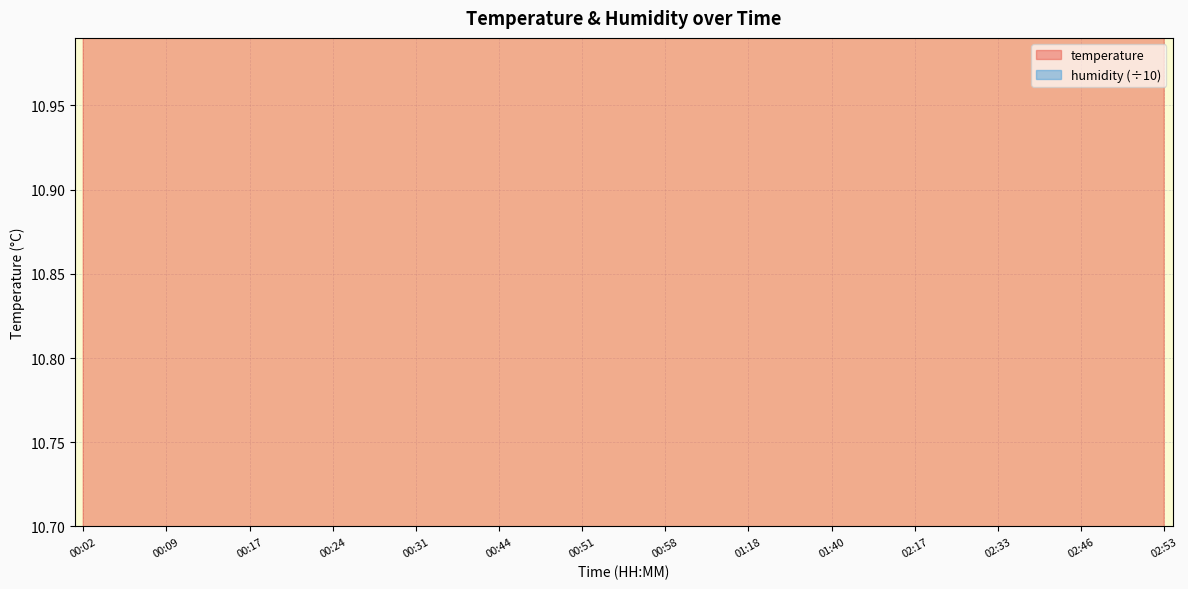

Count the number of values greater than 13.

28